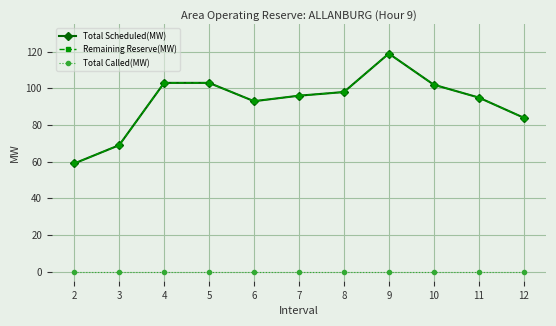

In Total Scheduled(MW), how many points are higher than both neighbors (excluding endpoints)?

1